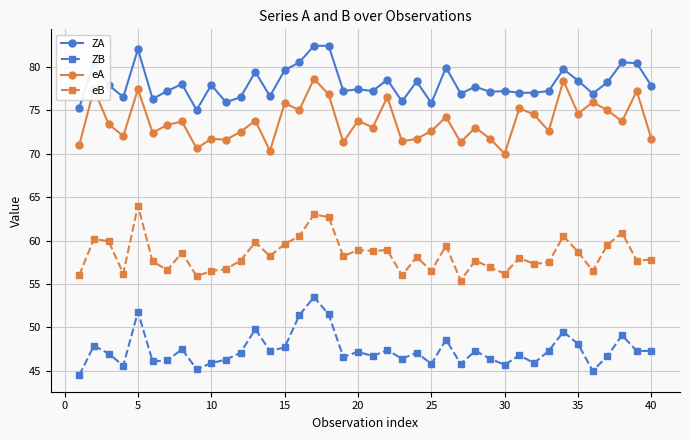

What is the minimum value for ZA?

75.0